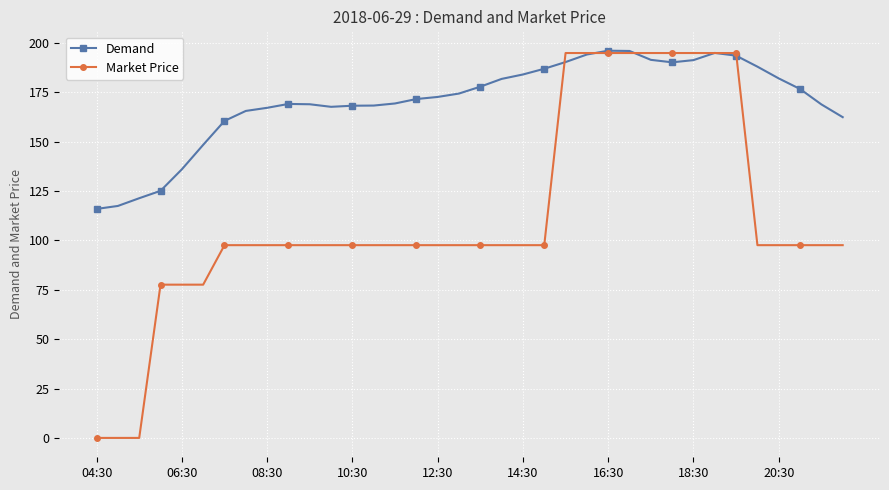

How many values in the Market Price series exceed 97?

30